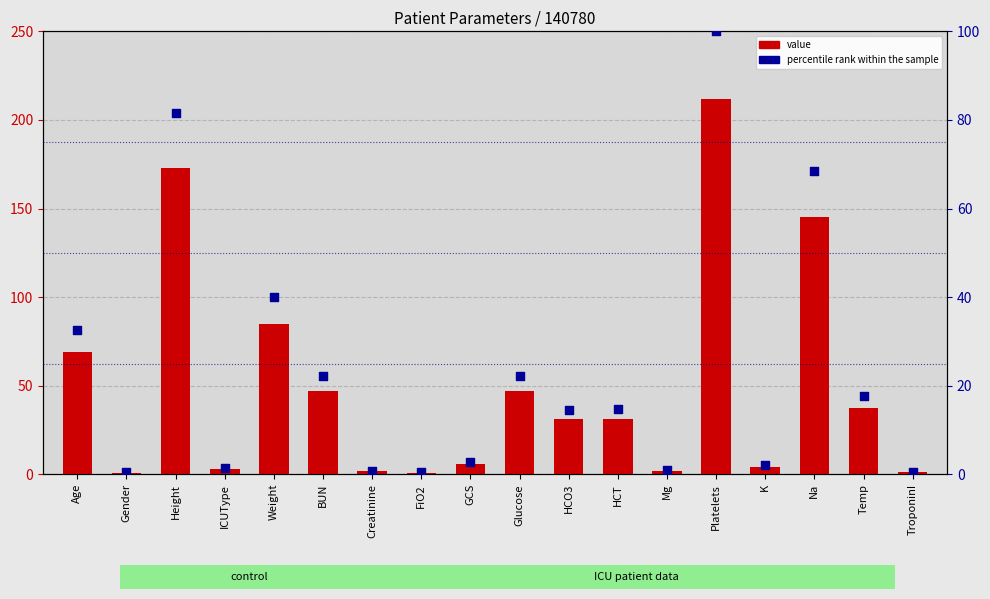

At which category is the sum across all series the highest?

Platelets